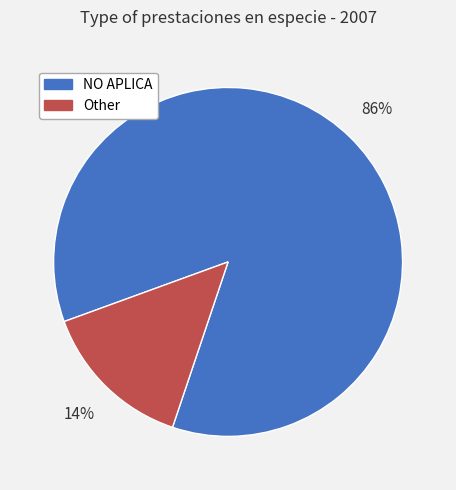

Approximately how many times larger is the value at Other compared to NO APLICA?

0.2